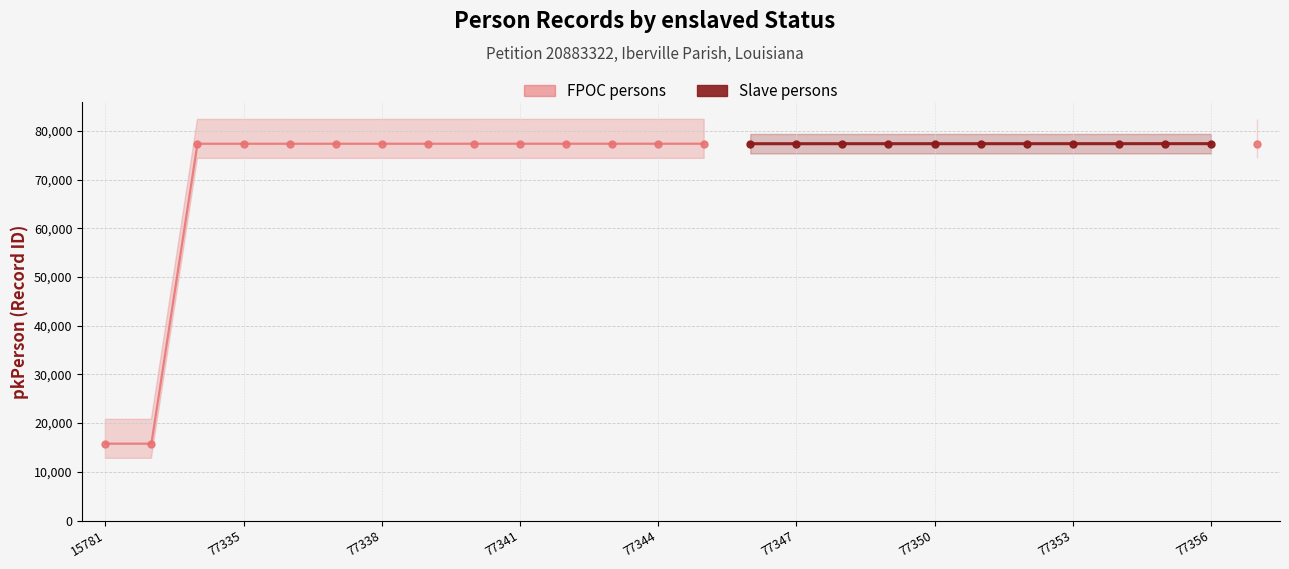

True or false: Slave persons and FPOC persons cross at least once.

False